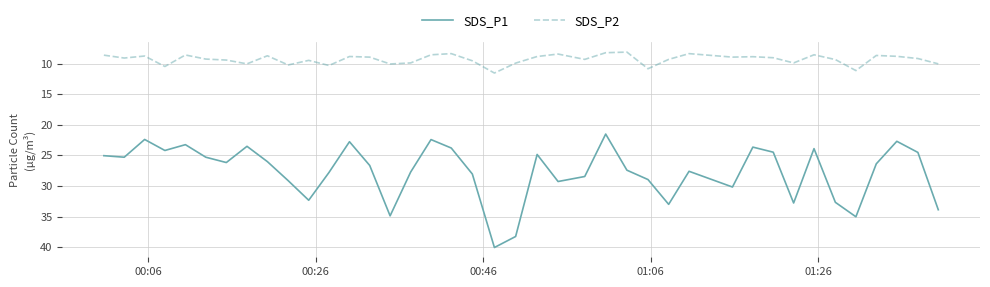

List the series in order of their peak value, lowest first.

SDS_P2, SDS_P1